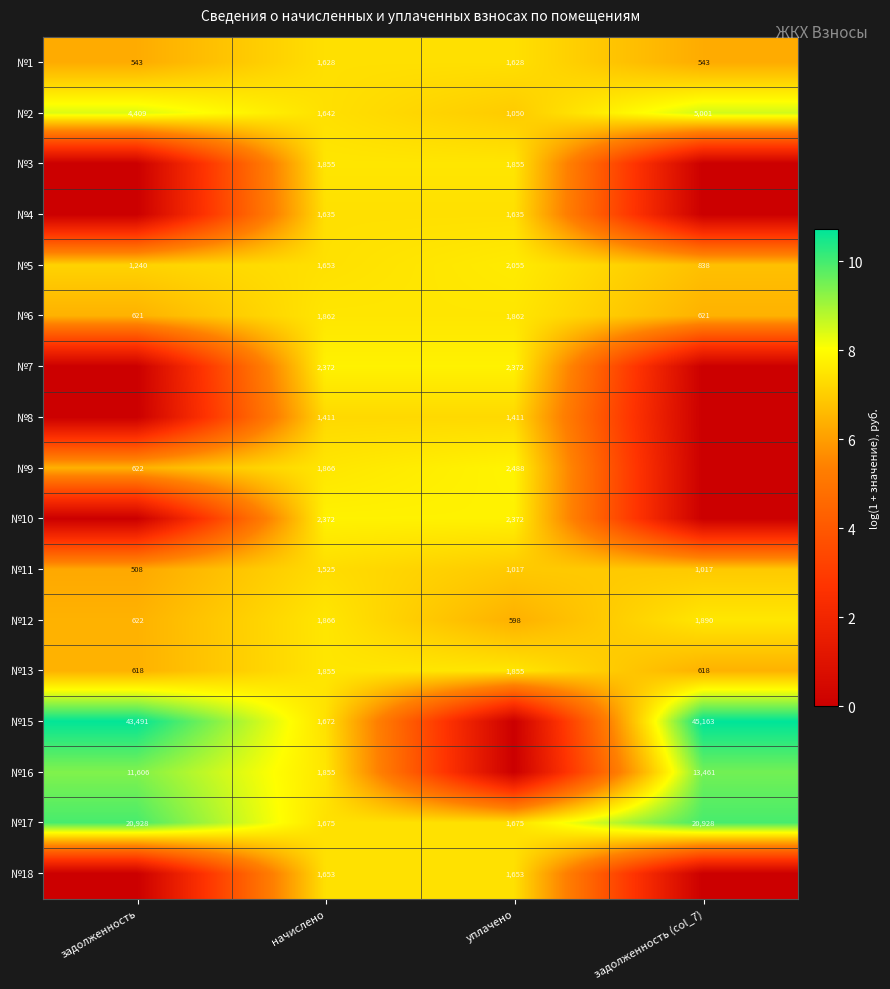

Count the №2 values in the range 1642 to 5001.

3